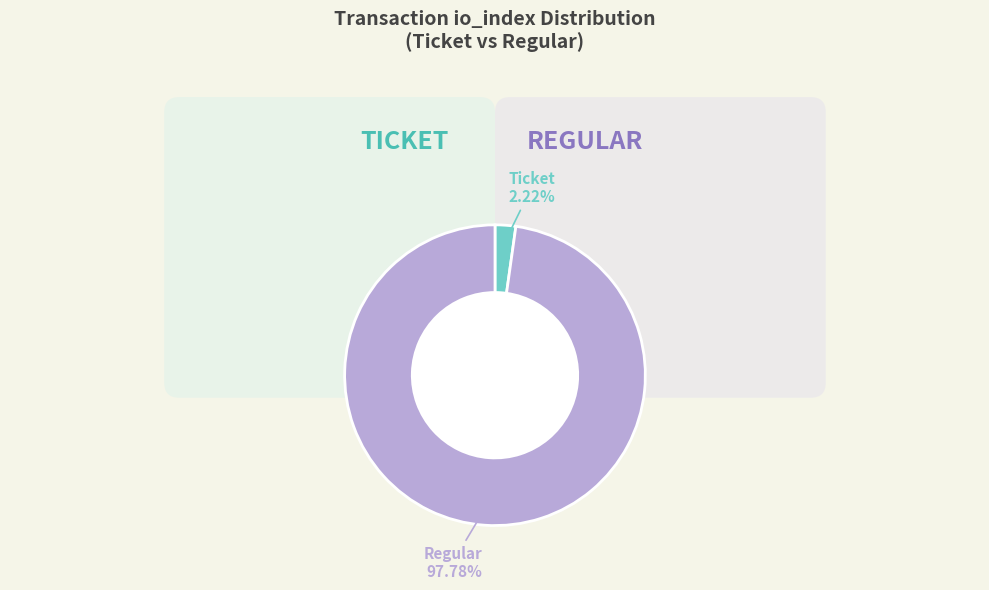

Count the number of slices in the pie.

2